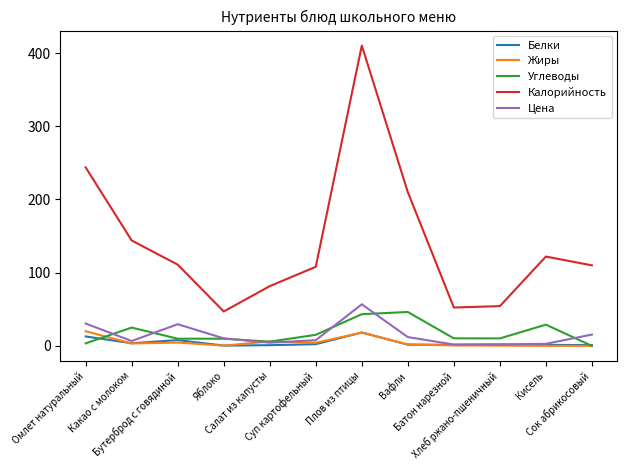

Which series has the largest total across all categories?

Калорийность